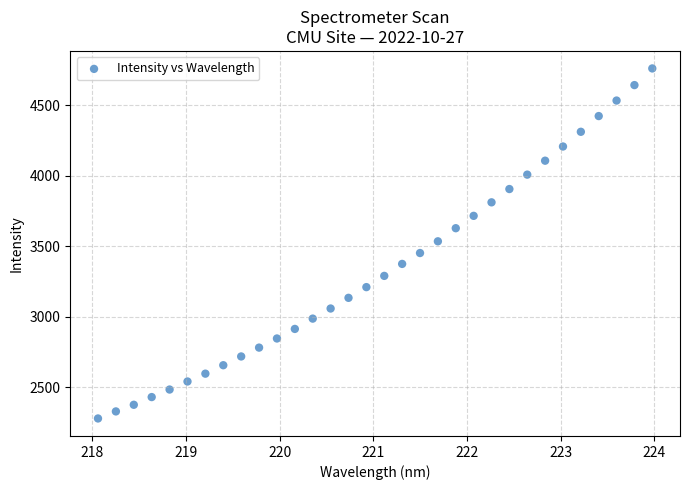

What is the range of Y values (max minus min)?

2483.5